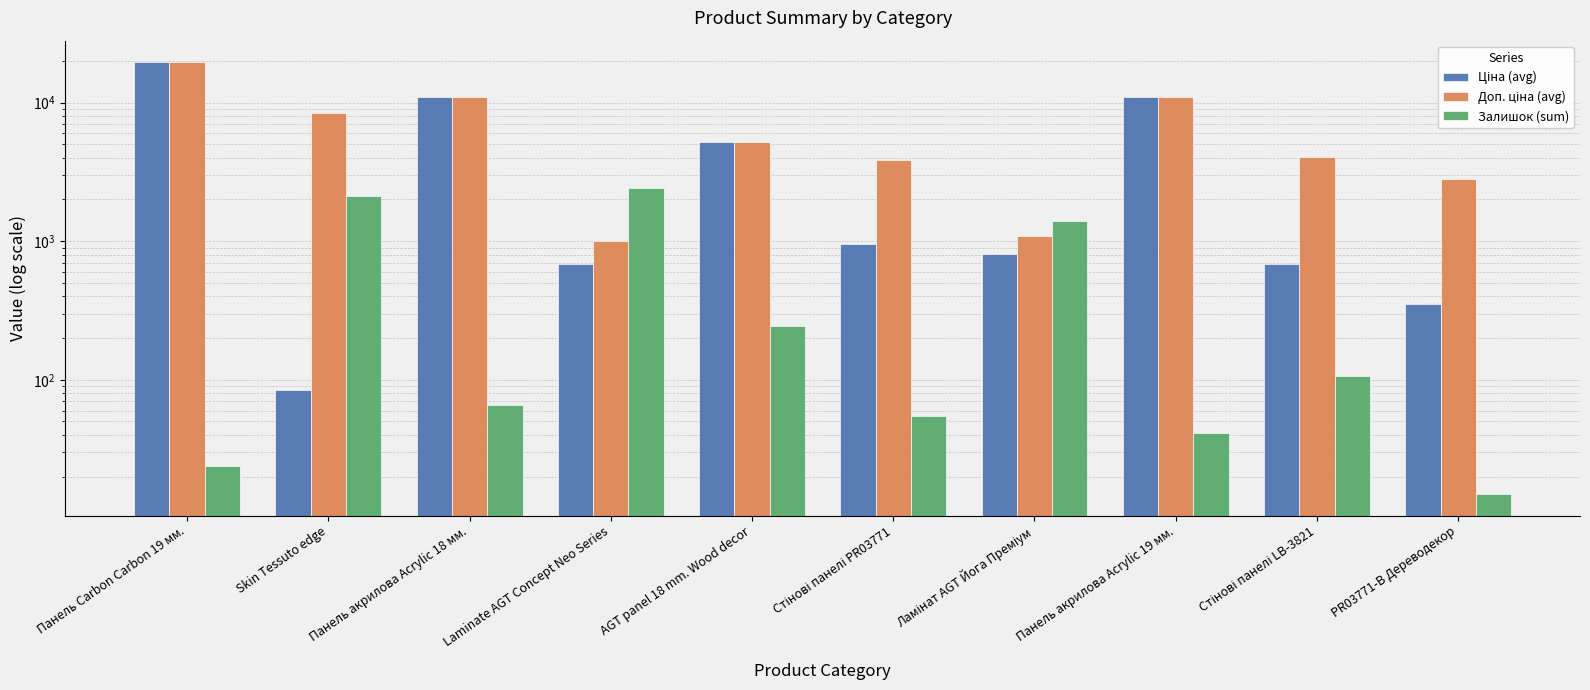

What is the label of the 1st bar from the left?

Панель Carbon Carbon 19 мм.